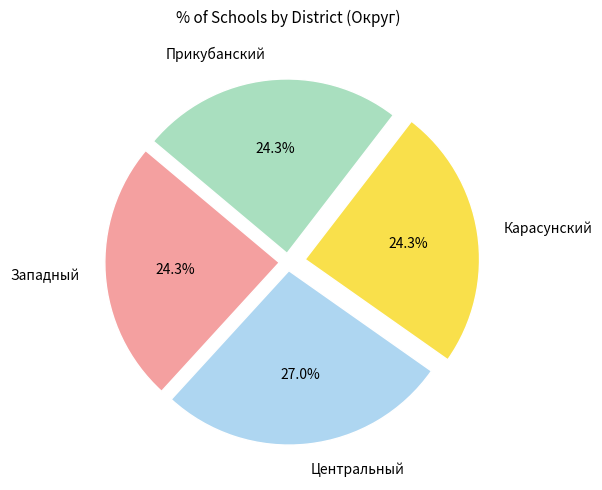

Which category has the biggest portion of the pie?

Центральный